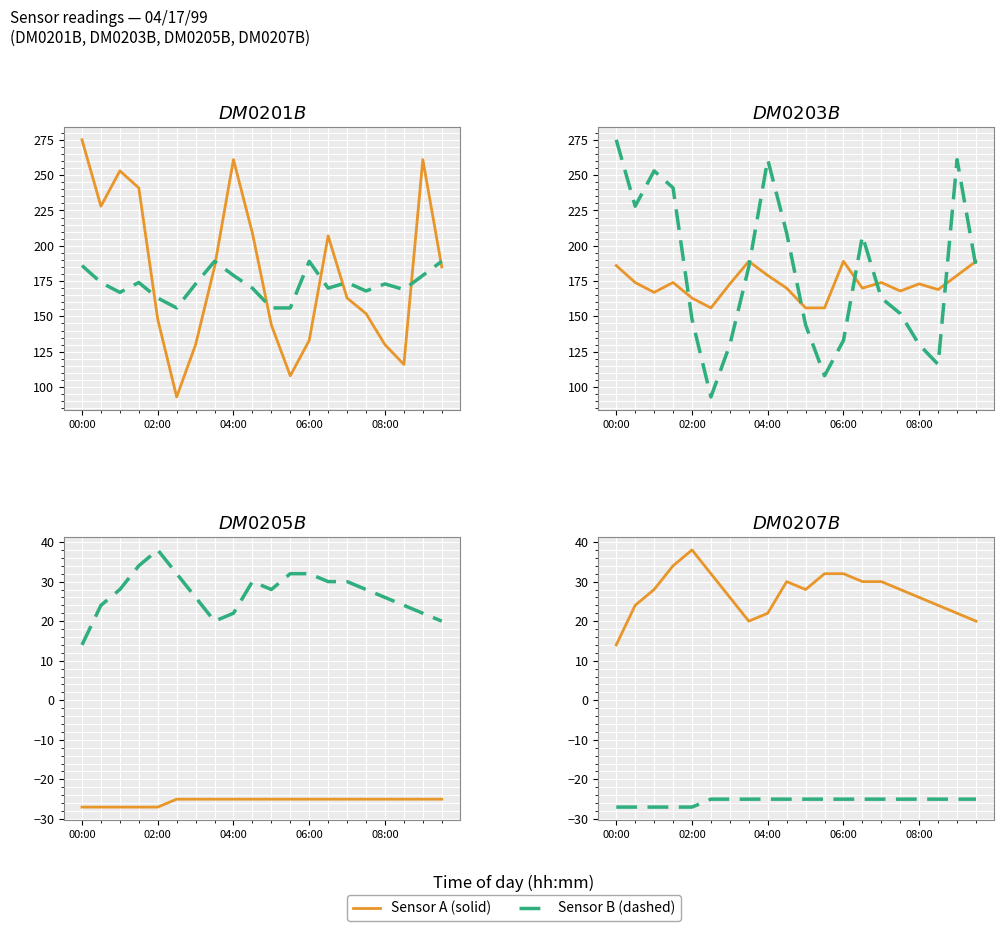

Between 04:00 and 8, which series saw the biggest shift?

Sensor A